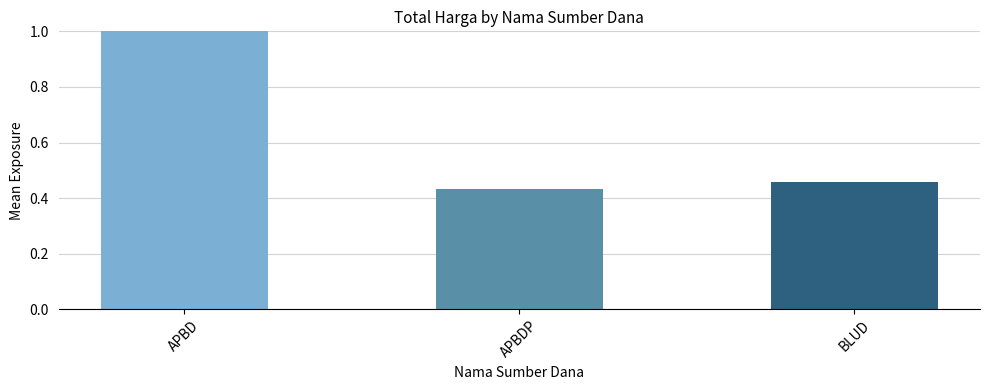

What position from the right is APBD?

3